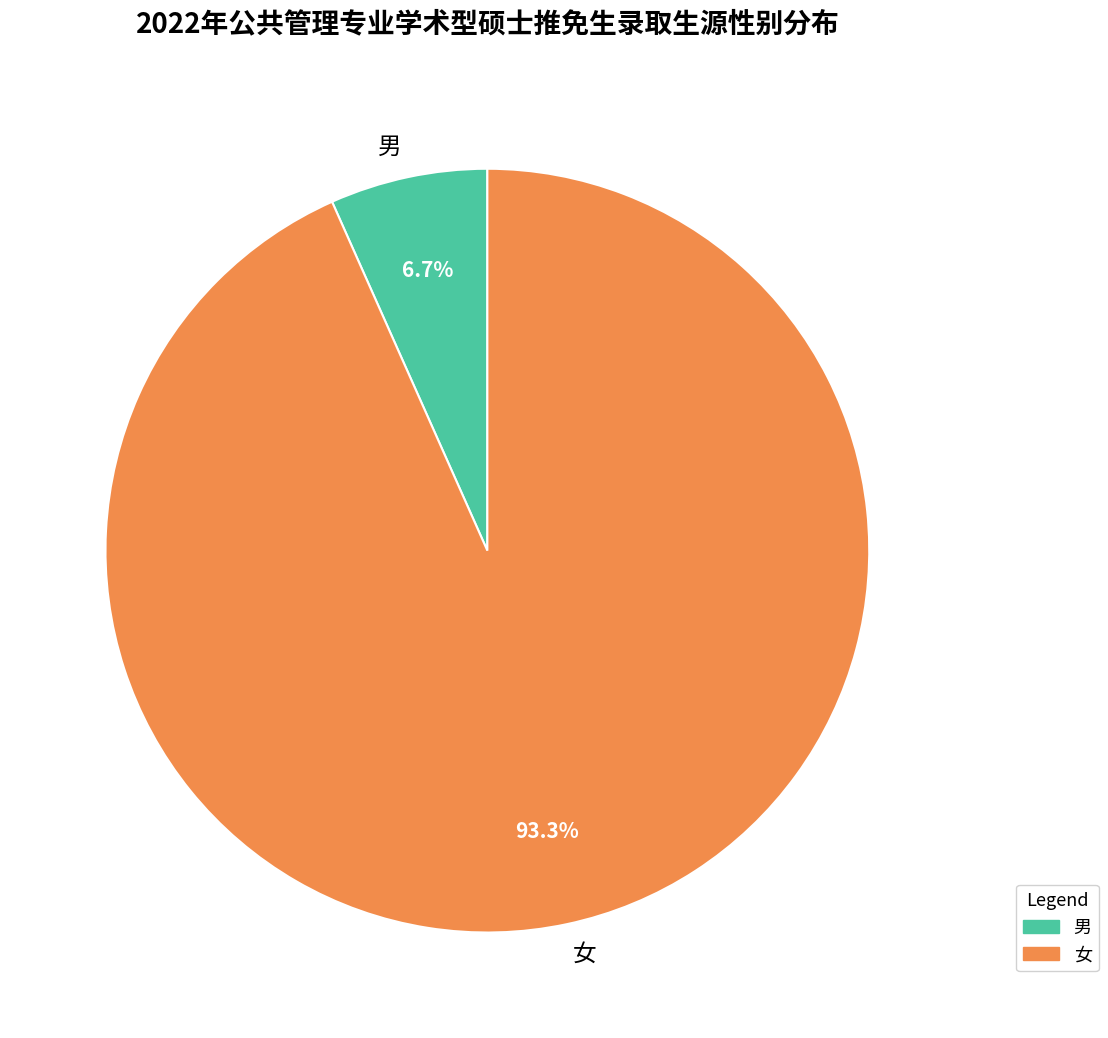

Which category has the biggest portion of the pie?

女